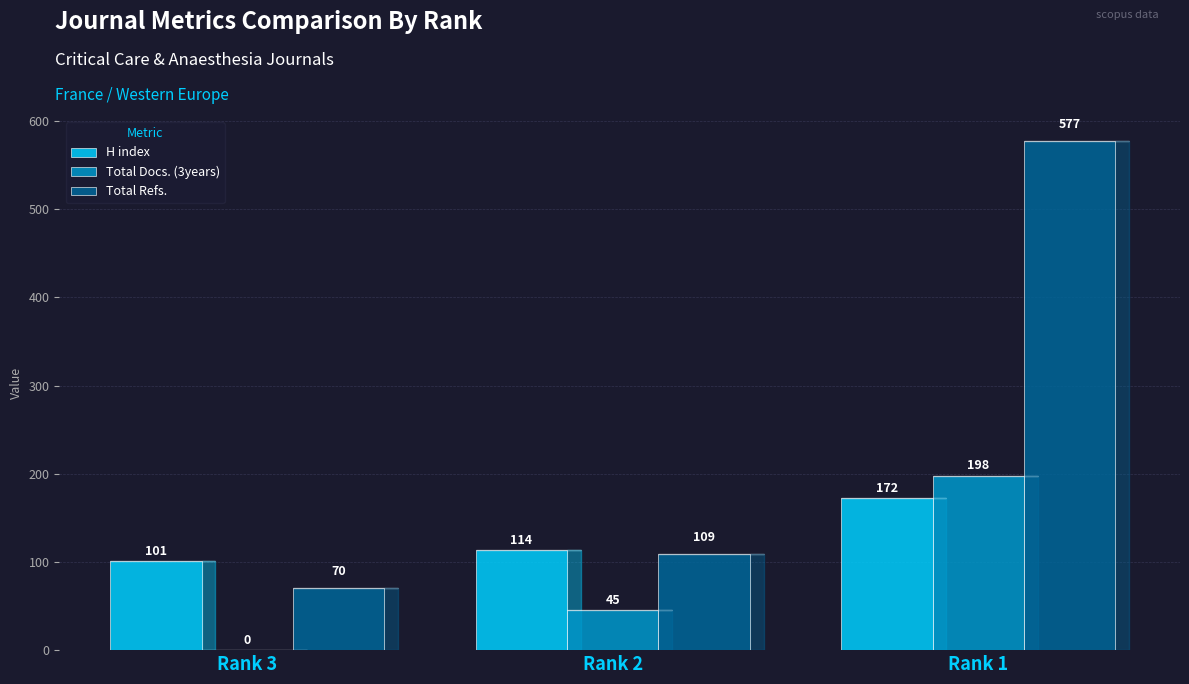

Read the Total Docs. (3years) value at Rank 1.

198